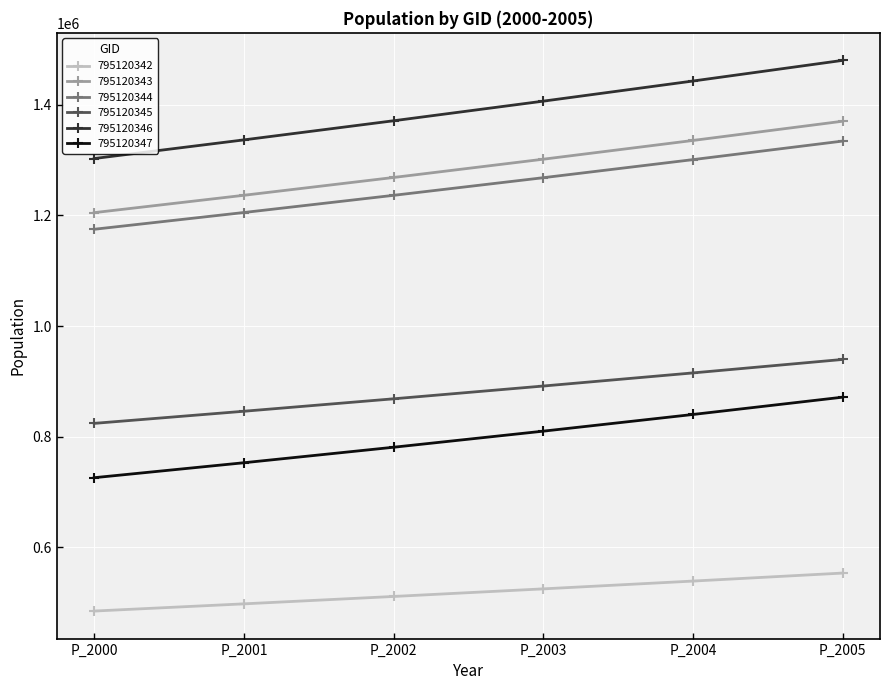

Between P_2000 and P_2004, which series saw the biggest shift?

795120346